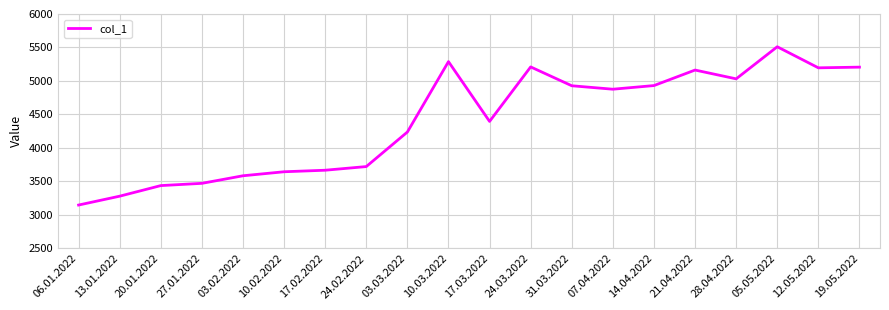

Which has a higher value, 27.01.2022 or 14.04.2022?

14.04.2022